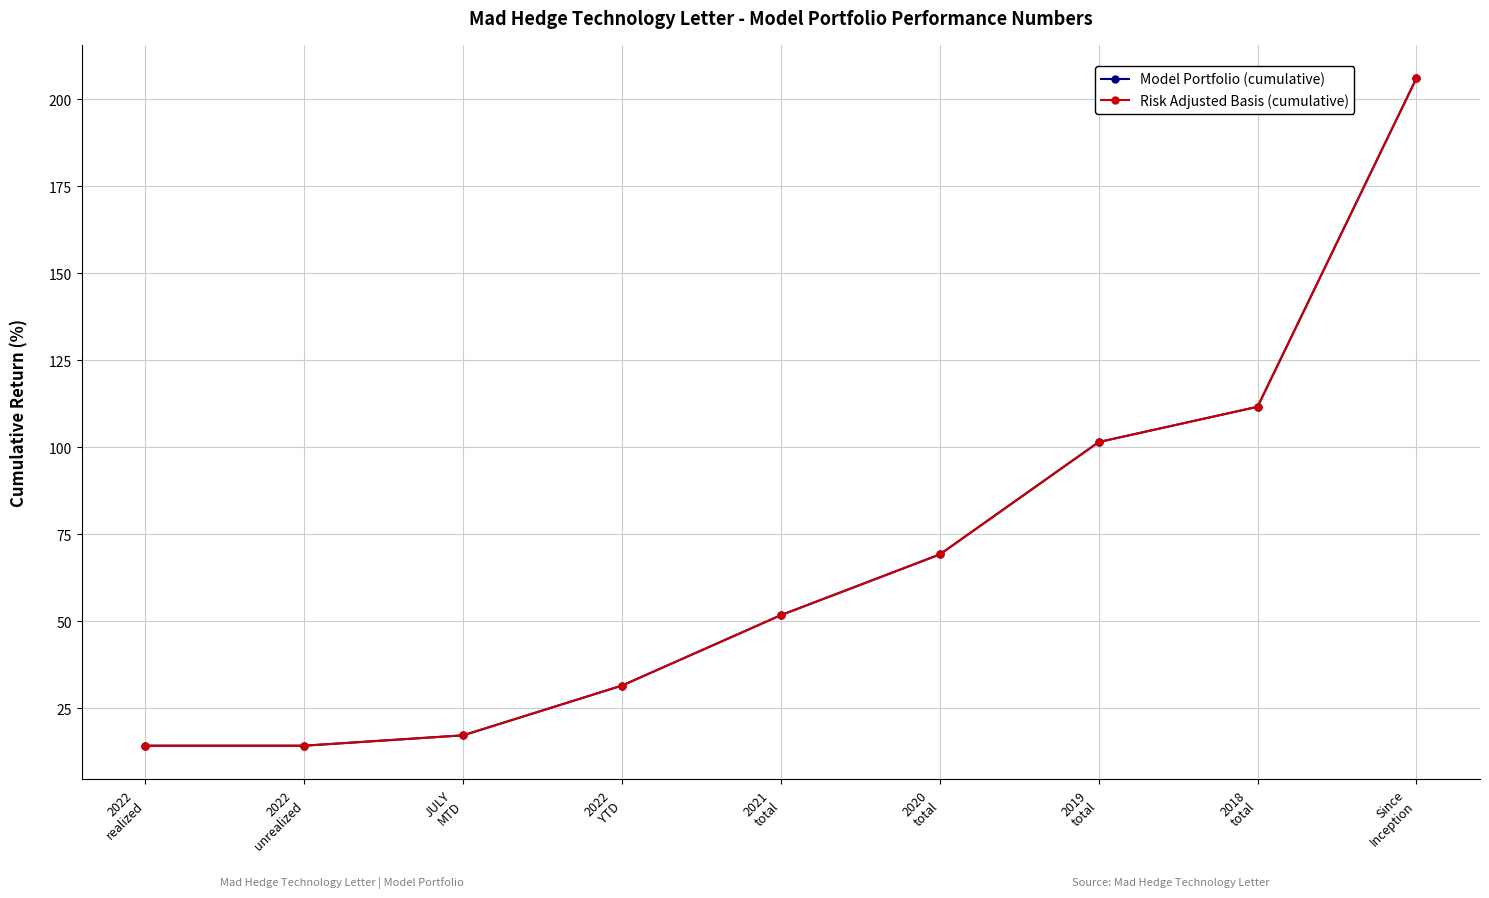

Reading left to right, list all the values displayed in this chart.

Model Portfolio (cumulative): 2022
realized=14.3	2022
unrealized=14.3	JULY
MTD=17.3	2022
YTD=31.6	2021
total=51.8	2020
total=69.2	2019
total=101.5	2018
total=111.7	Since
Inception=206.0
Risk Adjusted Basis (cumulative): 2022
realized=14.3	2022
unrealized=14.3	JULY
MTD=17.3	2022
YTD=31.6	2021
total=51.8	2020
total=69.2	2019
total=101.5	2018
total=111.7	Since
Inception=206.0